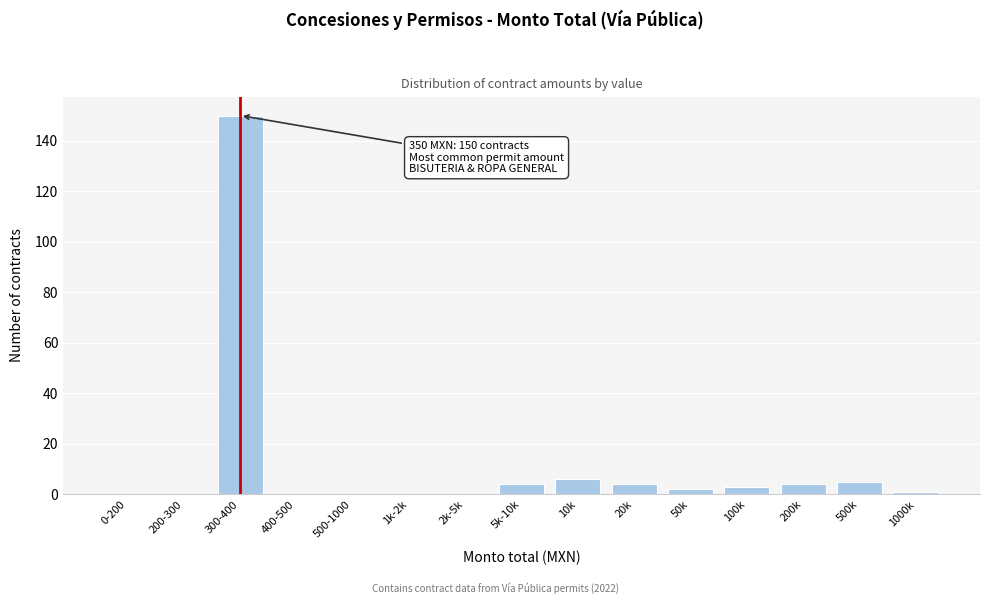

Reading left to right, extract all data points from this chart.

0-200=0	200-300=0	300-400=150	400-500=0	500-1000=0	1k-2k=0	2k-5k=0	5k-10k=4	10k=6	20k=4	50k=2	100k=3	200k=4	500k=5	1000k=1